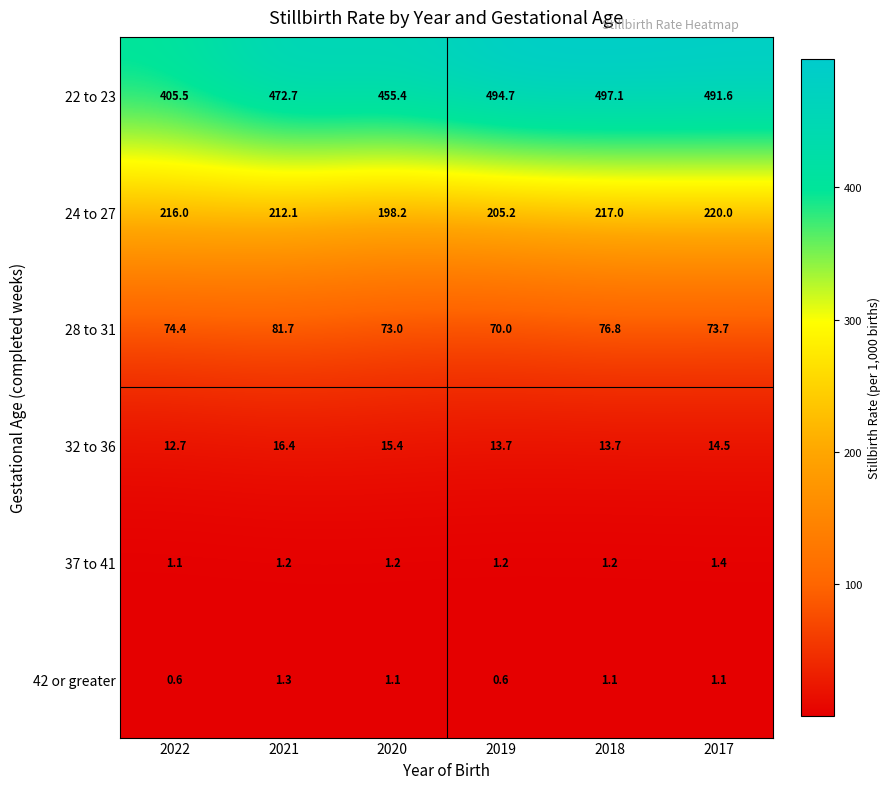

What is the maximum value for 37 to 41?

1.4